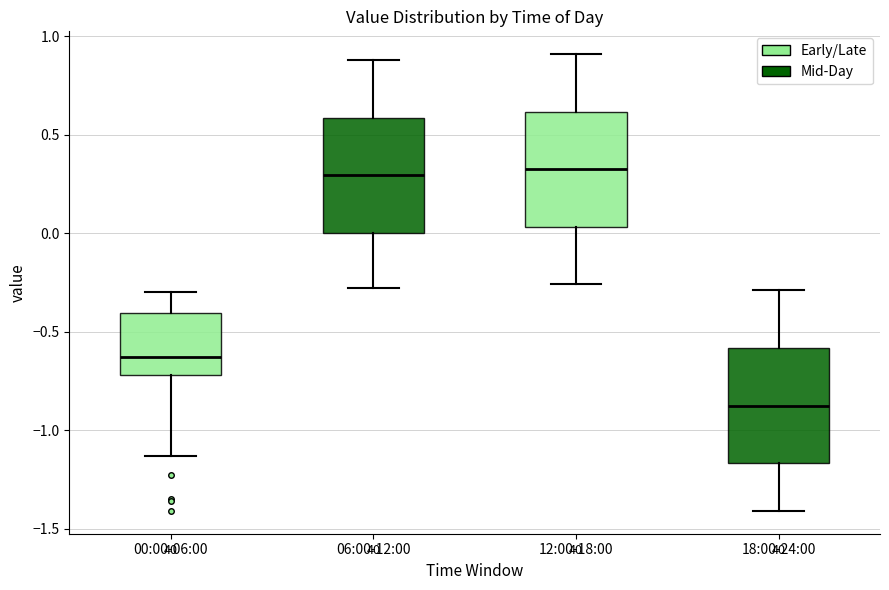

Reading left to right, read every box against the y-axis: the position of its median line, the range the box covers, and the ends of its whiskers. The values are not printed on the chart, so give them approximately, as read against the axis.

00:00-06:00: median -0.65, box -0.70 to -0.40, whiskers -1.15 to -0.30
06:00-12:00: median 0.30, box 0.00 to 0.60, whiskers -0.30 to 0.90
12:00-18:00: median 0.35, box 0.05 to 0.60, whiskers -0.25 to 0.90
18:00-24:00: median -0.85, box -1.15 to -0.60, whiskers -1.40 to -0.30